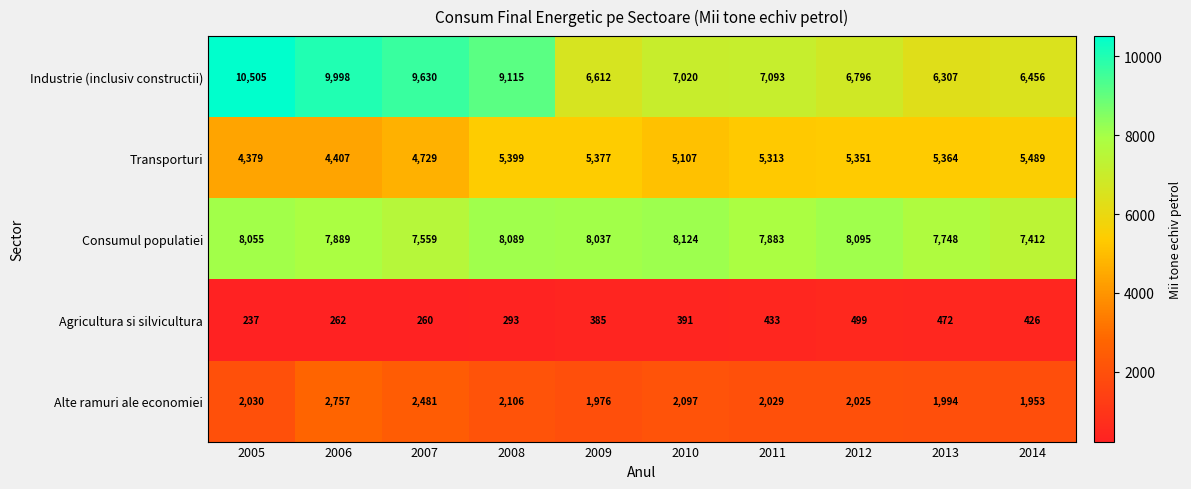

Rank the series at 2010 from highest to lowest value.

Consumul populatiei, Industrie (inclusiv constructii), Transporturi, Alte ramuri ale economiei, Agricultura si silvicultura